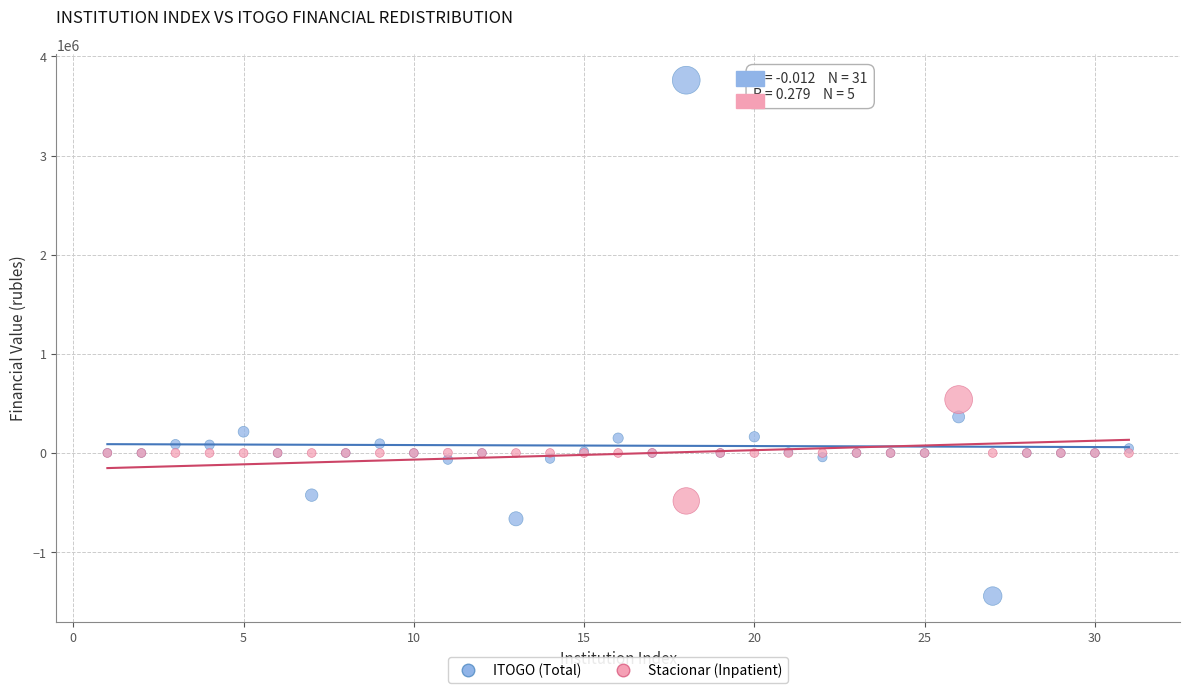

Which series has the largest Y range (max minus min)?

ITOGO (Total)